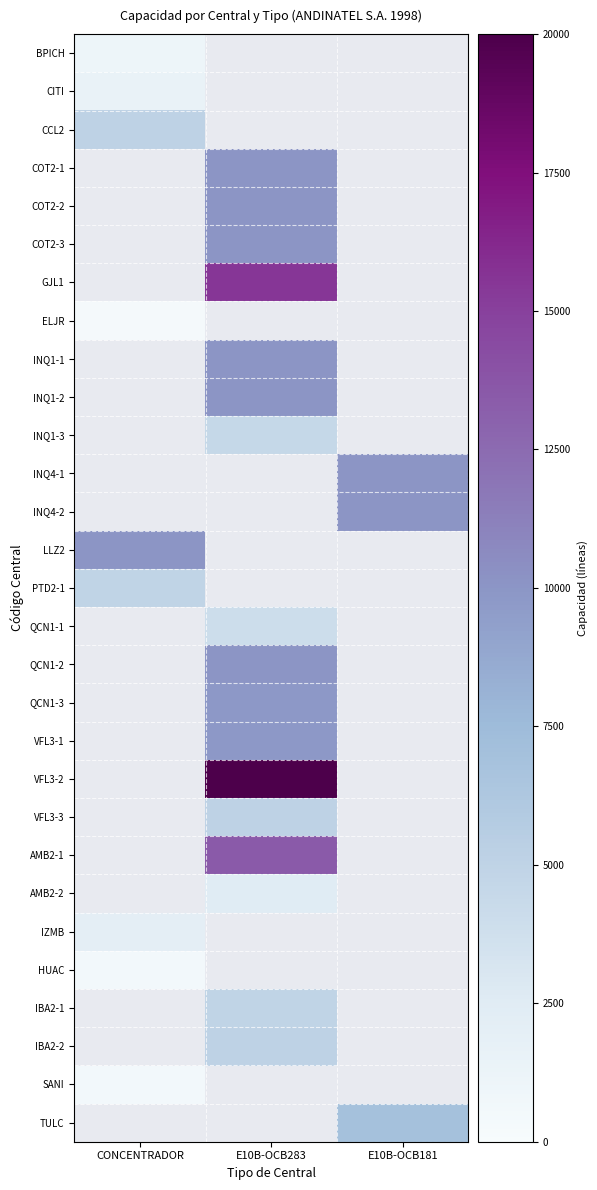

At which label is CITI closest to 1500?

CONCENTRADOR